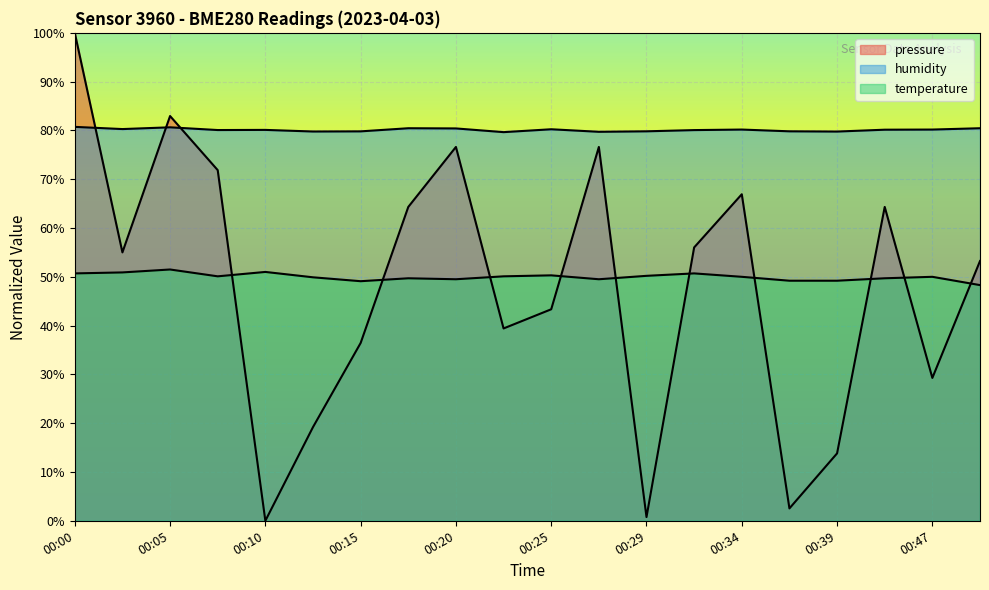

How many data points does each series have?

20